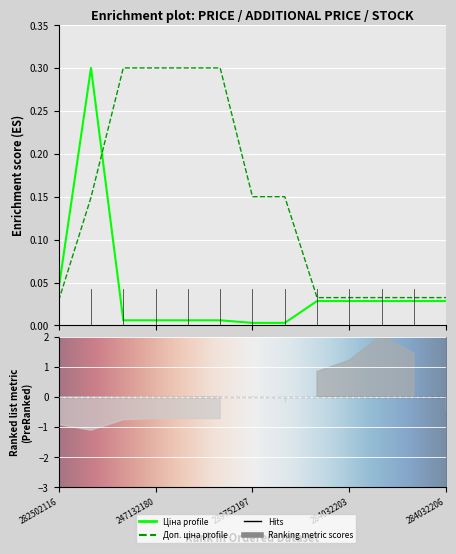

The value of Ціна at 239752196 is 0.0. True or false?

True